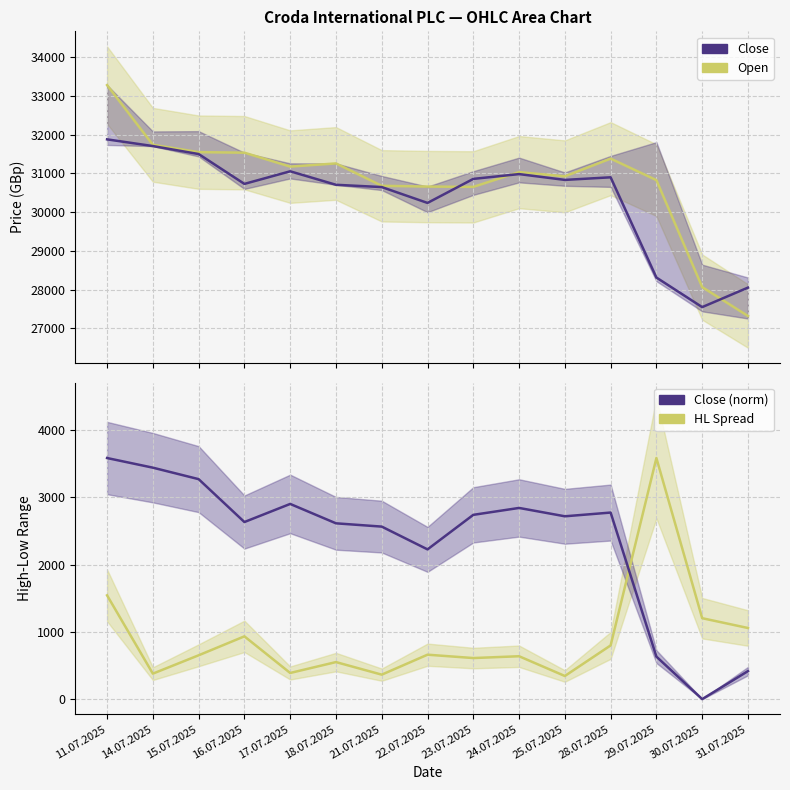

Is the value of HL Spread at 29.07.2025 greater than the value of Open at 31.07.2025?

No